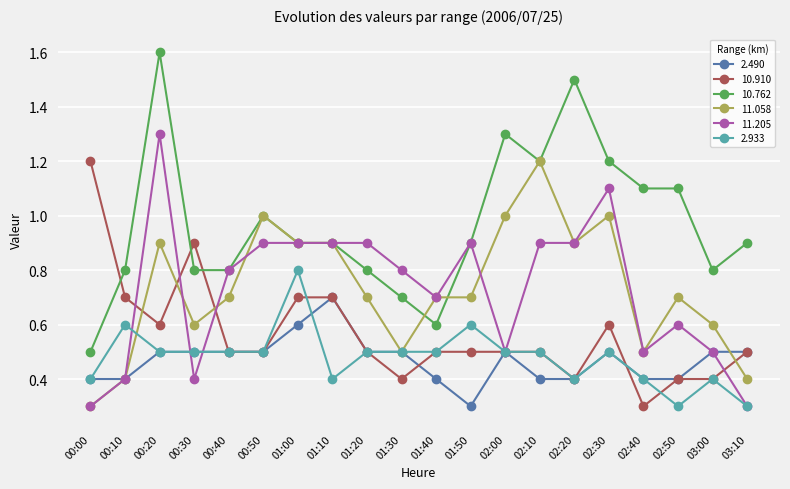

Read the 11.058 value at 02:20.

0.9